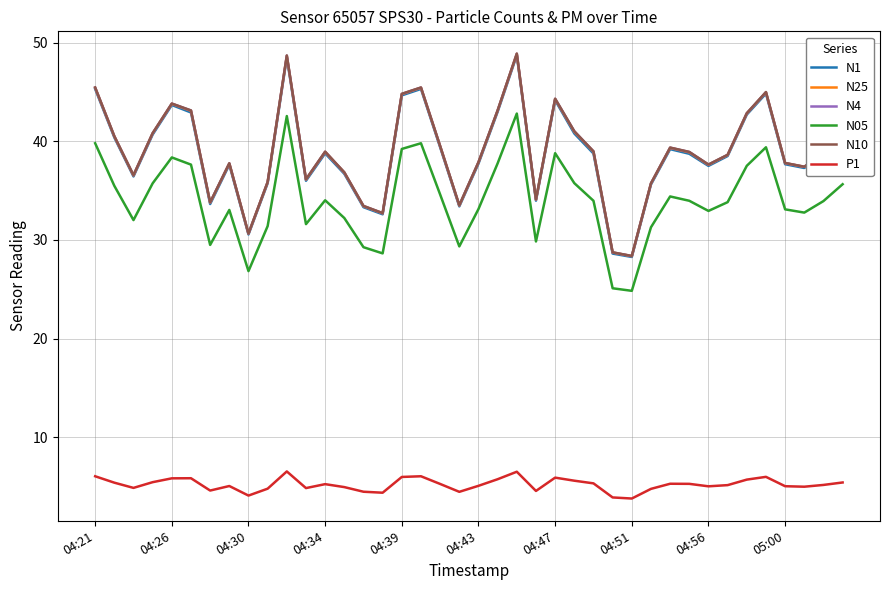

What is the highest value of the N1 series?

48.8